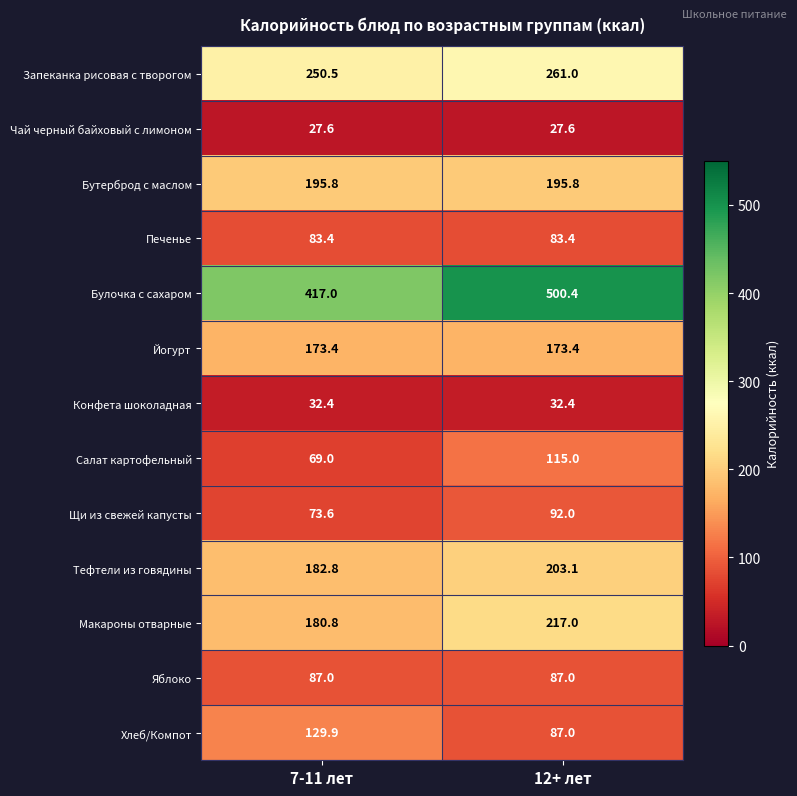

What is the greatest value displayed?

500.4